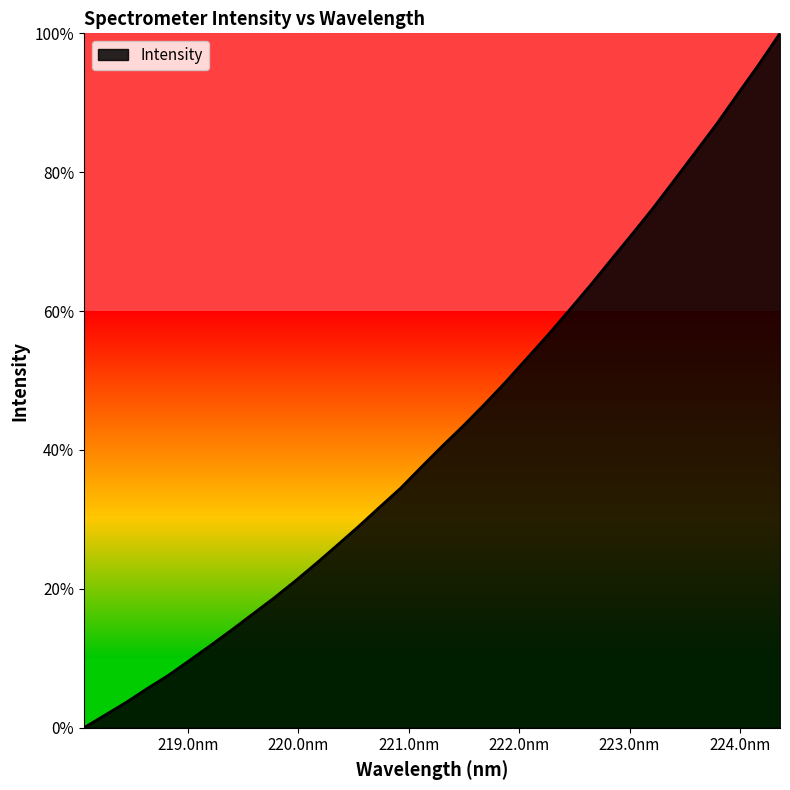

What is the difference between the maximum and minimum values?

100.0